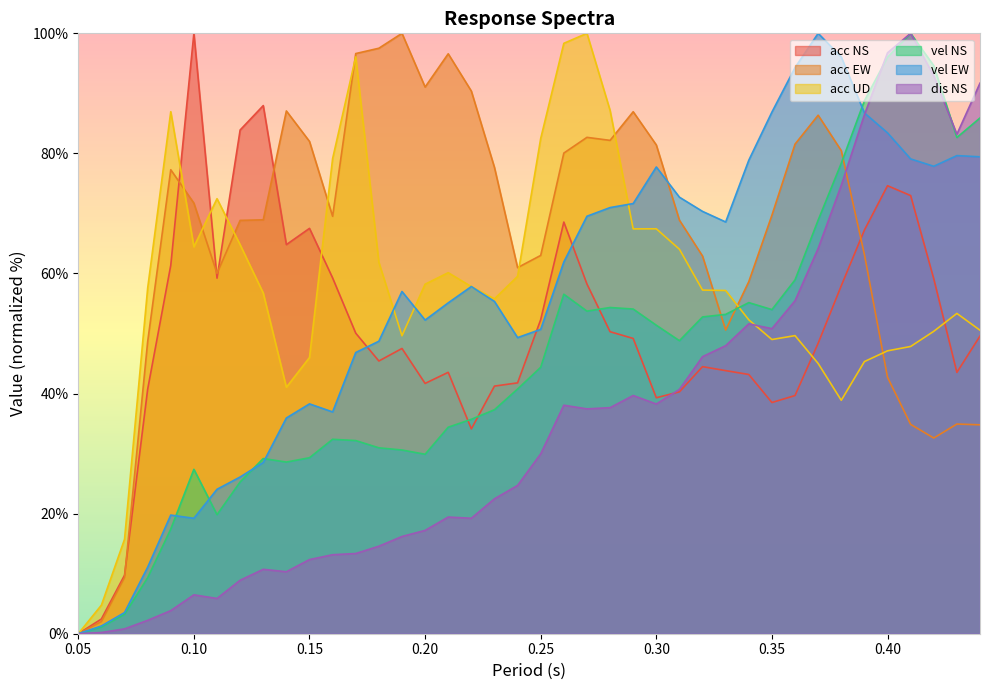

Does the chart display data point markers on the line(s)?

No